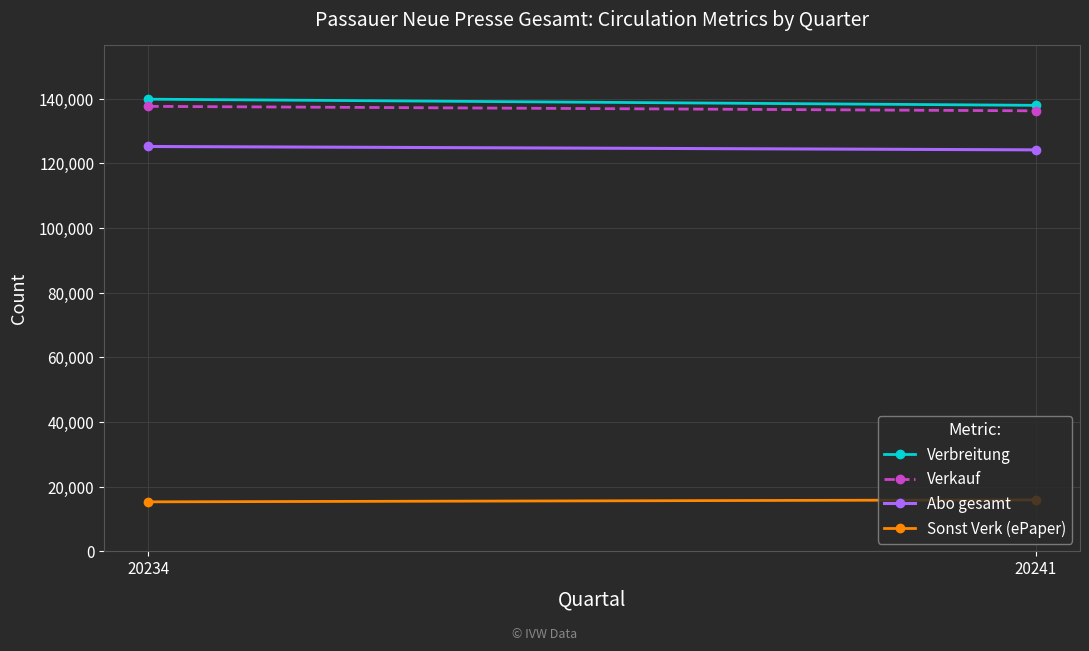

The Verkauf series shows 136220 at 20241. True or false?

True